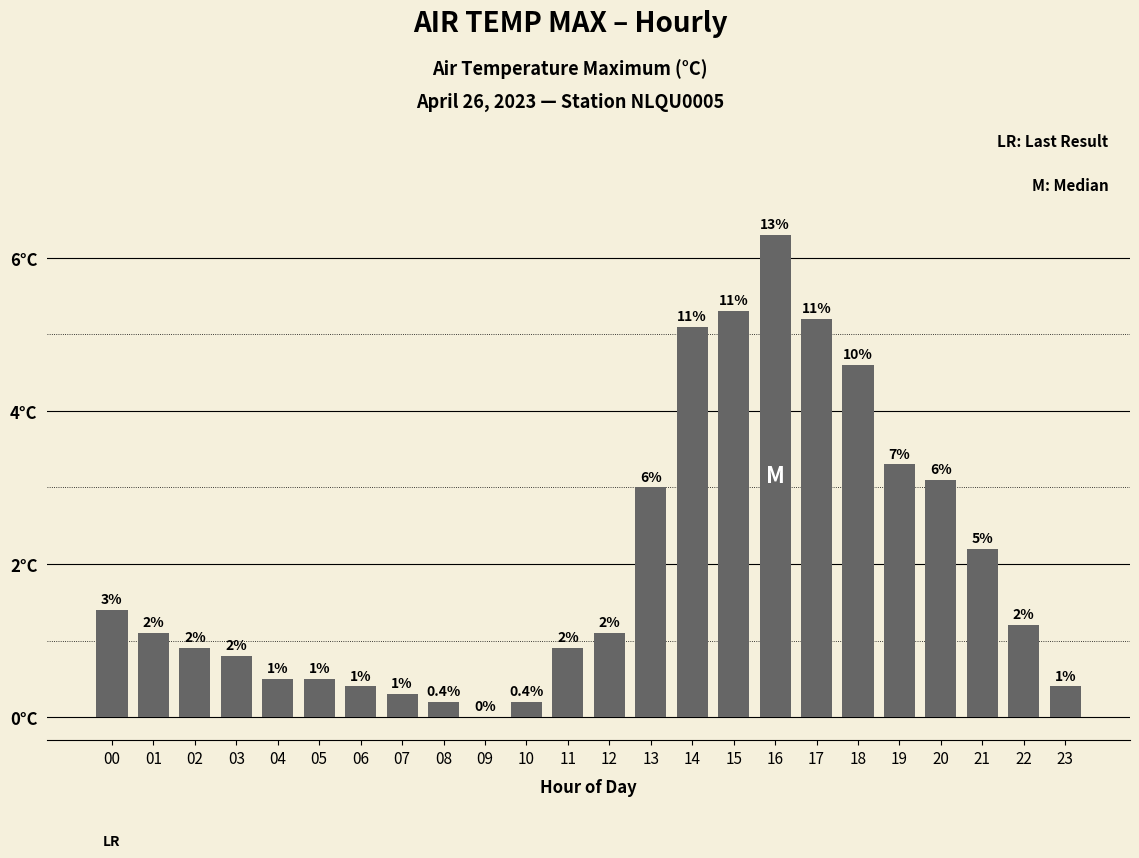

Rank the categories by value from highest to lowest.

16, 15, 17, 14, 18, 19, 20, 13, 21, 00, 22, 01, 12, 02, 11, 03, 04, 05, 06, 23, 07, 08, 10, 09